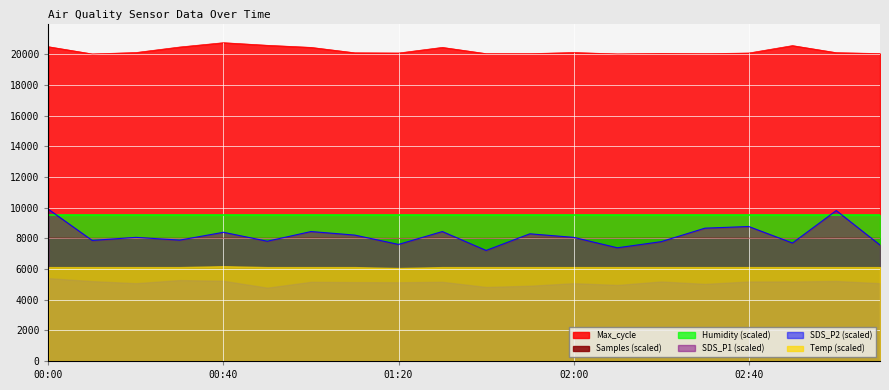

True or false: Samples and Max_cycle cross at least once.

False